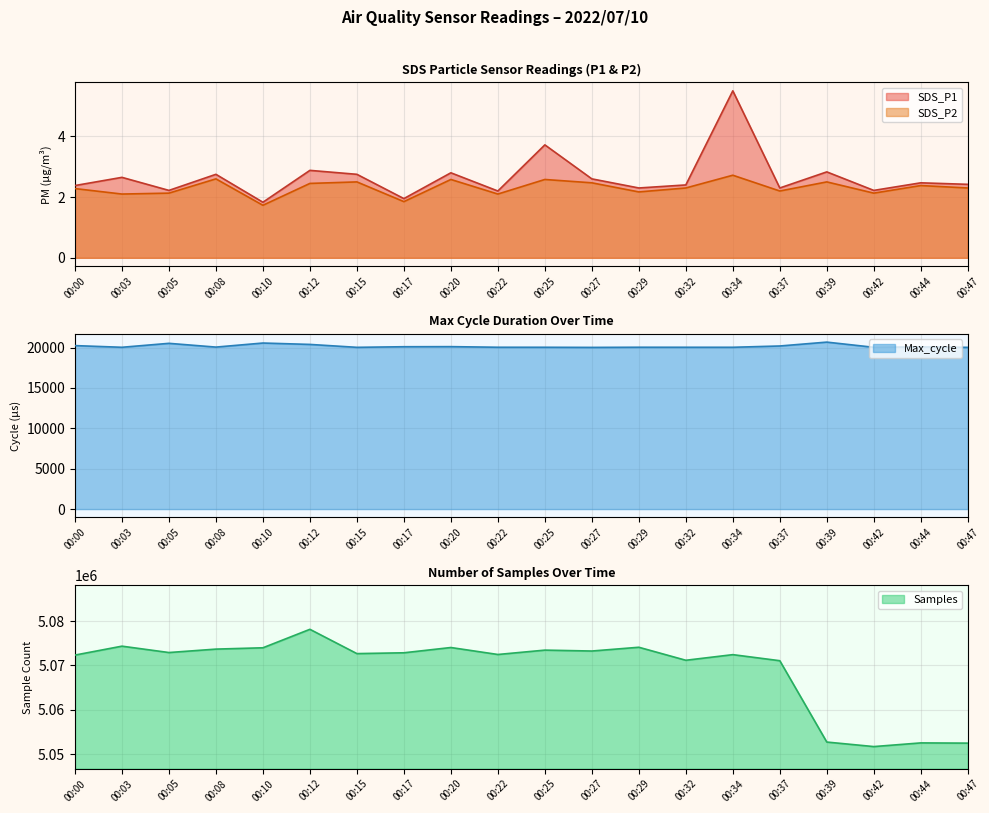

List the series in order of their peak value, highest first.

Samples, Max_cycle, SDS_P1, SDS_P2